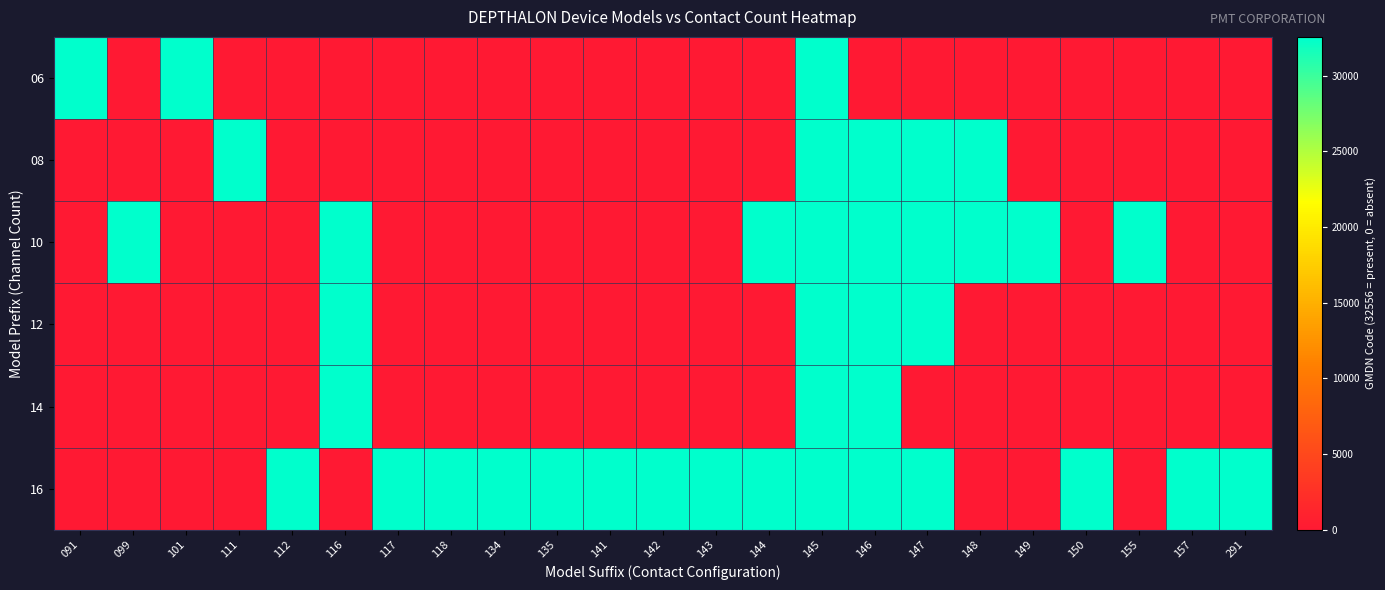

Reading left to right, list all the values displayed in this chart.

06: 091=32556	099=0	101=32556	111=0	112=0	116=0	117=0	118=0	134=0	135=0	141=0	142=0	143=0	144=0	145=32556	146=0	147=0	148=0	149=0	150=0	155=0	157=0	291=0
08: 091=0	099=0	101=0	111=32556	112=0	116=0	117=0	118=0	134=0	135=0	141=0	142=0	143=0	144=0	145=32556	146=32556	147=32556	148=32556	149=0	150=0	155=0	157=0	291=0
10: 091=0	099=32556	101=0	111=0	112=0	116=32556	117=0	118=0	134=0	135=0	141=0	142=0	143=0	144=32556	145=32556	146=32556	147=32556	148=32556	149=32556	150=0	155=32556	157=0	291=0
12: 091=0	099=0	101=0	111=0	112=0	116=32556	117=0	118=0	134=0	135=0	141=0	142=0	143=0	144=0	145=32556	146=32556	147=32556	148=0	149=0	150=0	155=0	157=0	291=0
14: 091=0	099=0	101=0	111=0	112=0	116=32556	117=0	118=0	134=0	135=0	141=0	142=0	143=0	144=0	145=32556	146=32556	147=0	148=0	149=0	150=0	155=0	157=0	291=0
16: 091=0	099=0	101=0	111=0	112=32556	116=0	117=32556	118=32556	134=32556	135=32556	141=32556	142=32556	143=32556	144=32556	145=32556	146=32556	147=32556	148=0	149=0	150=32556	155=0	157=32556	291=32556